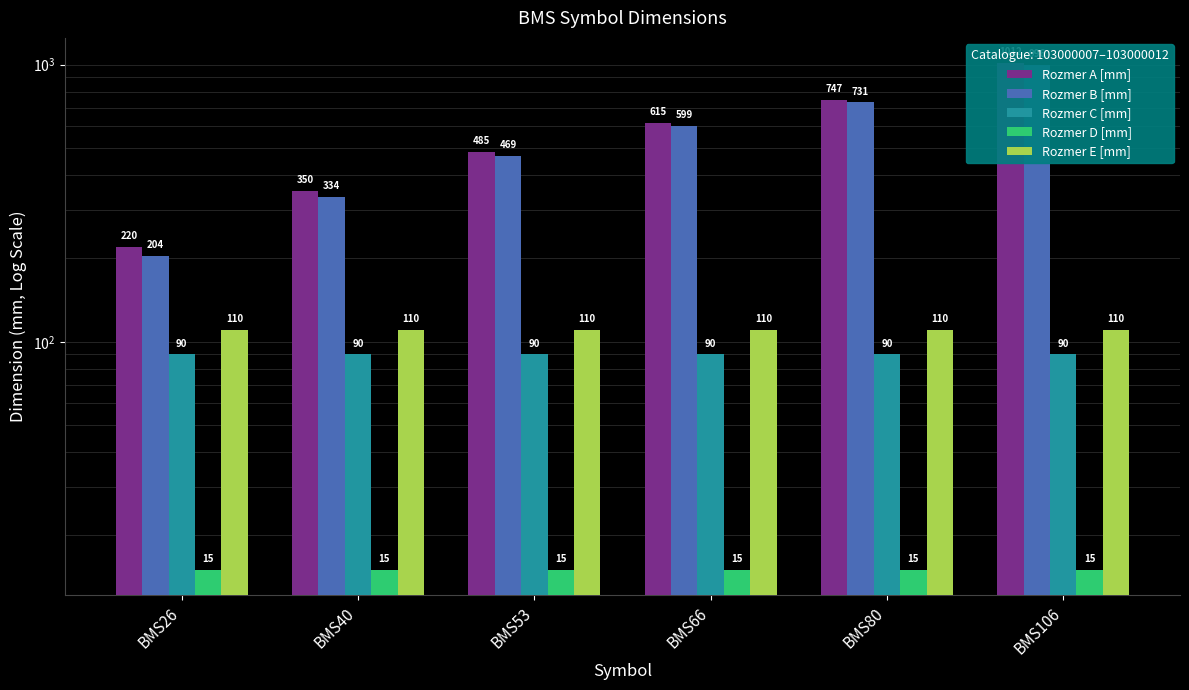

How many bars are there in total?

30